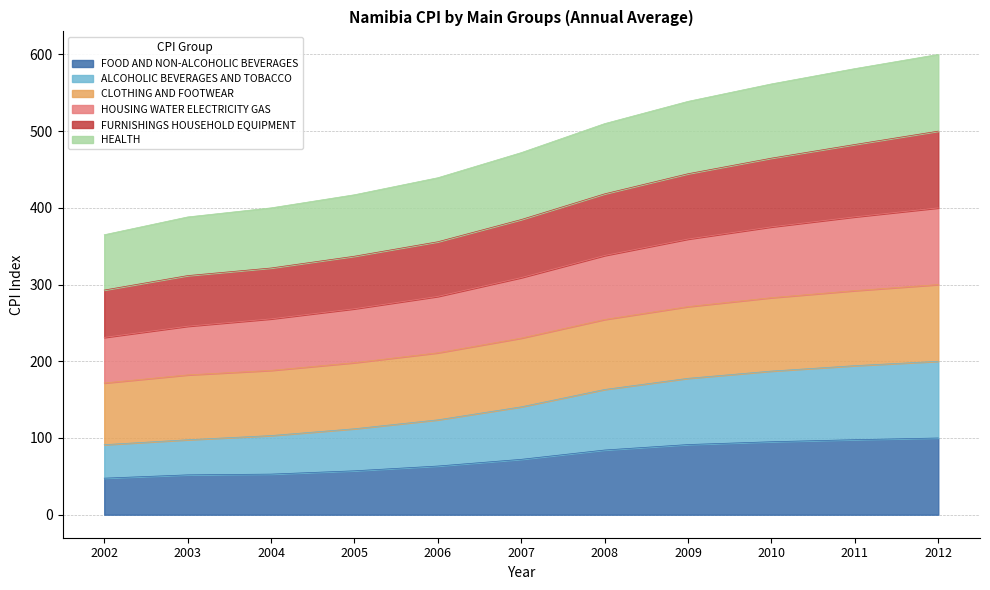

True or false: FOOD AND NON-ALCOHOLIC BEVERAGES and FURNISHINGS HOUSEHOLD EQUIPMENT intersect in this chart.

False